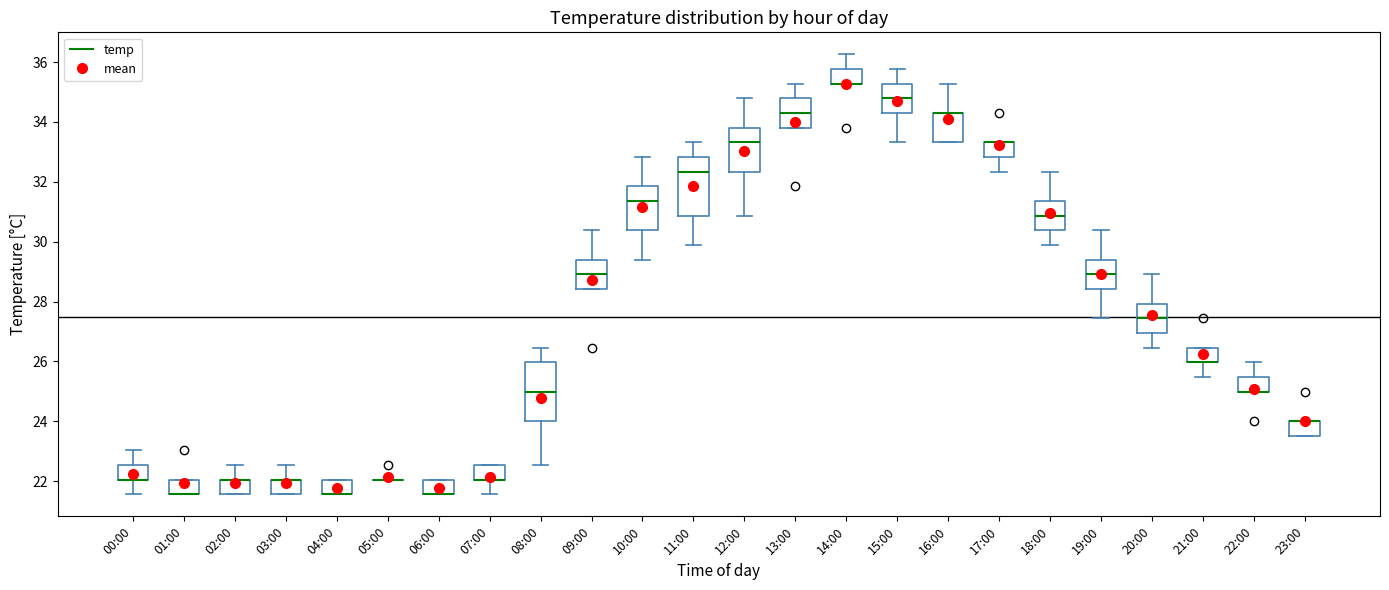

Where is the upper edge of the box for 12:00 on the y-axis? The values are not printed on the chart, so give them approximately, as read against the axis.

33.8